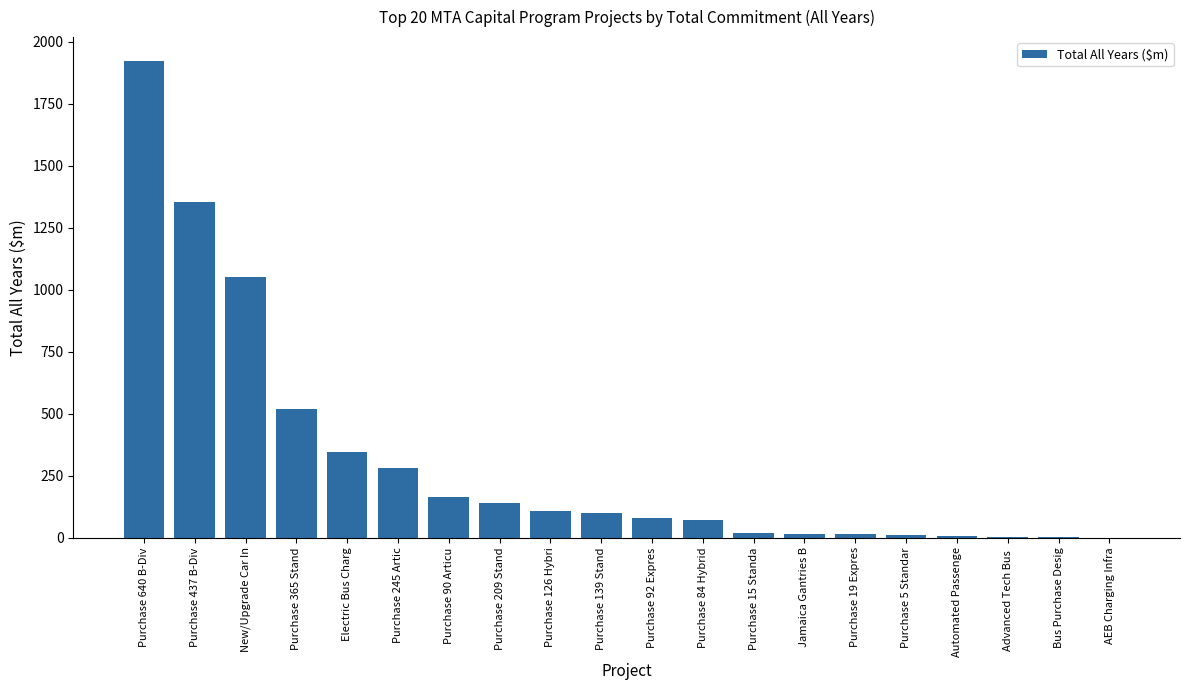

How many data points does each series have?

20